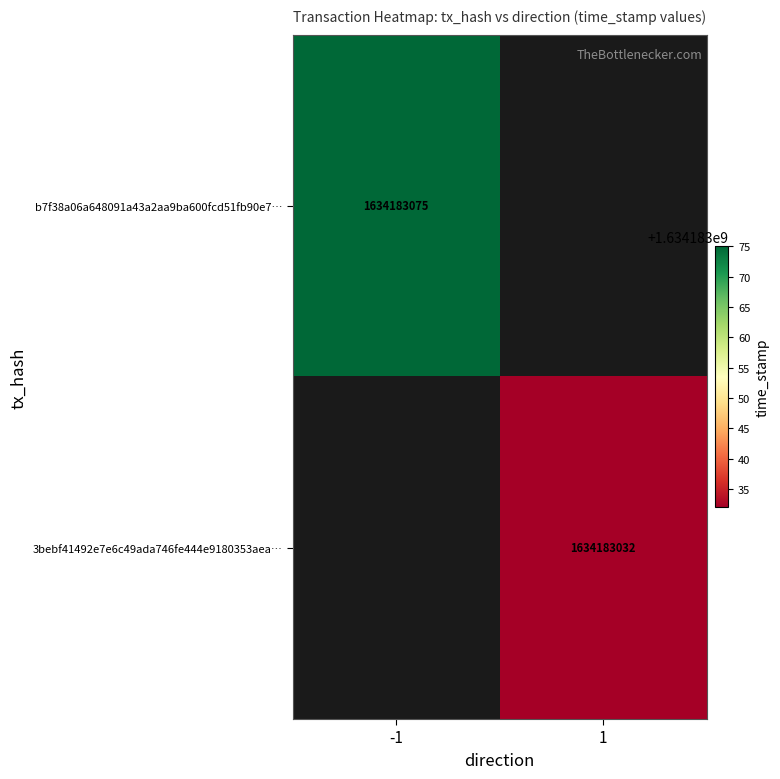

How many values in b7f38a06a648091a43a2aa9ba600fcd51fb90e7 are above zero?

1